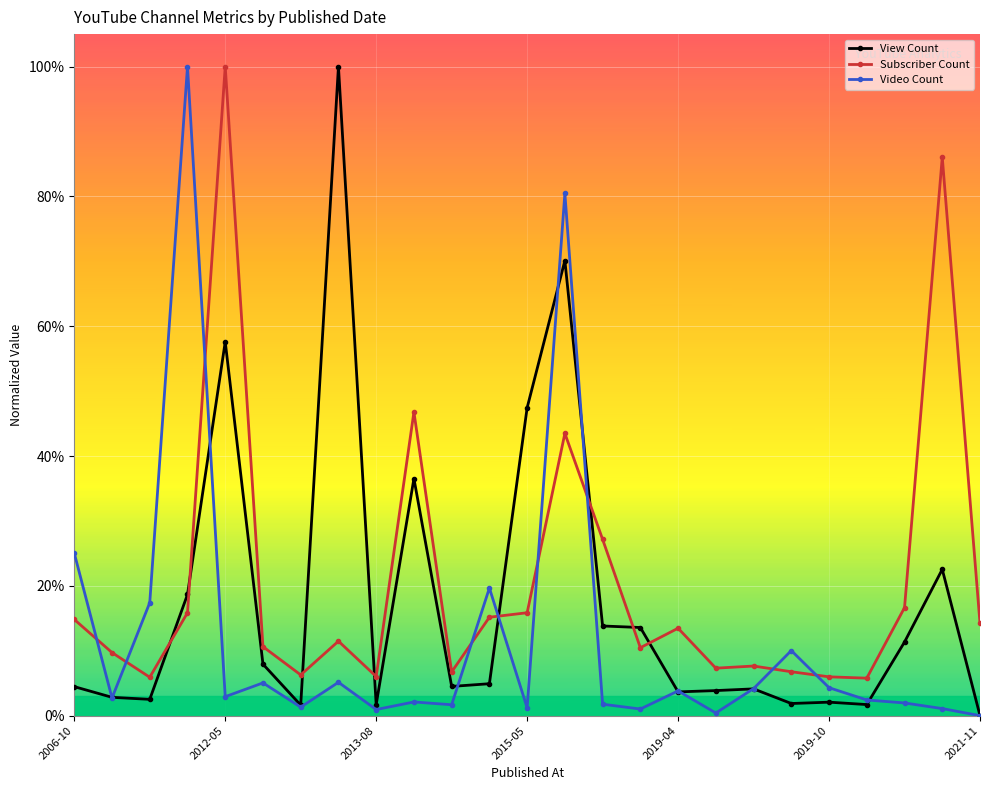

Which series has the largest total across all categories?

Subscriber Count